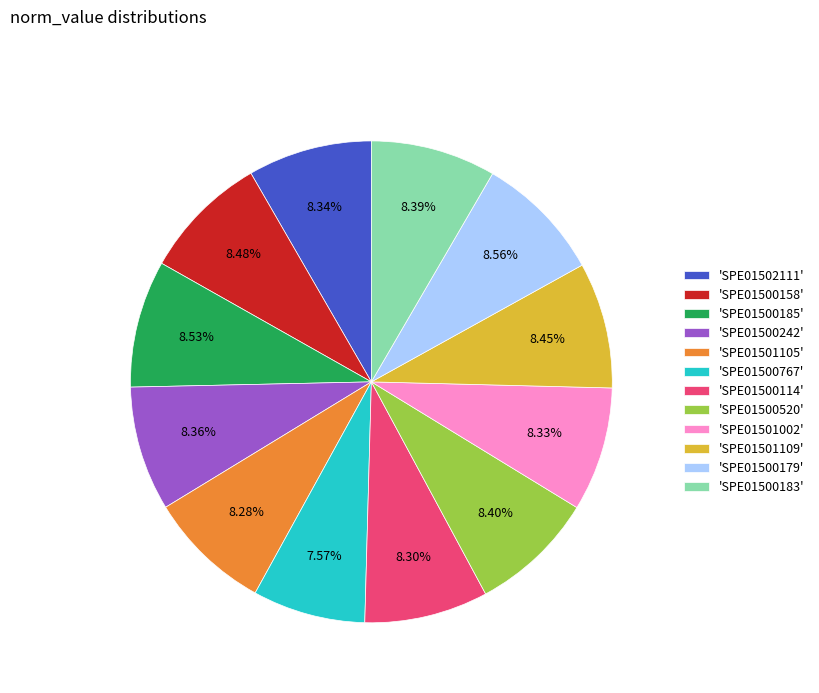

Approximately how many times larger is the value at 'SPE01500242' compared to 'SPE01500185'?

1.0